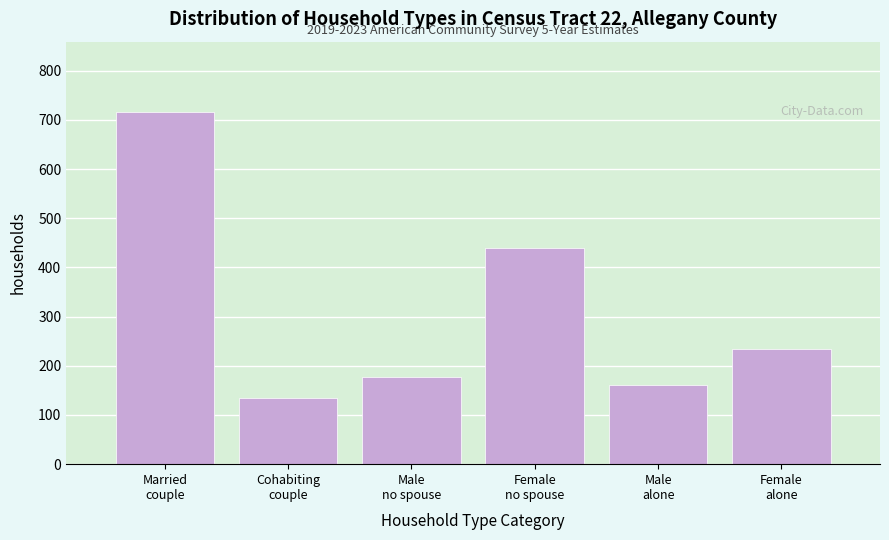

Reading left to right, what are all the values shown in this chart?

716	135	177	440	162	234